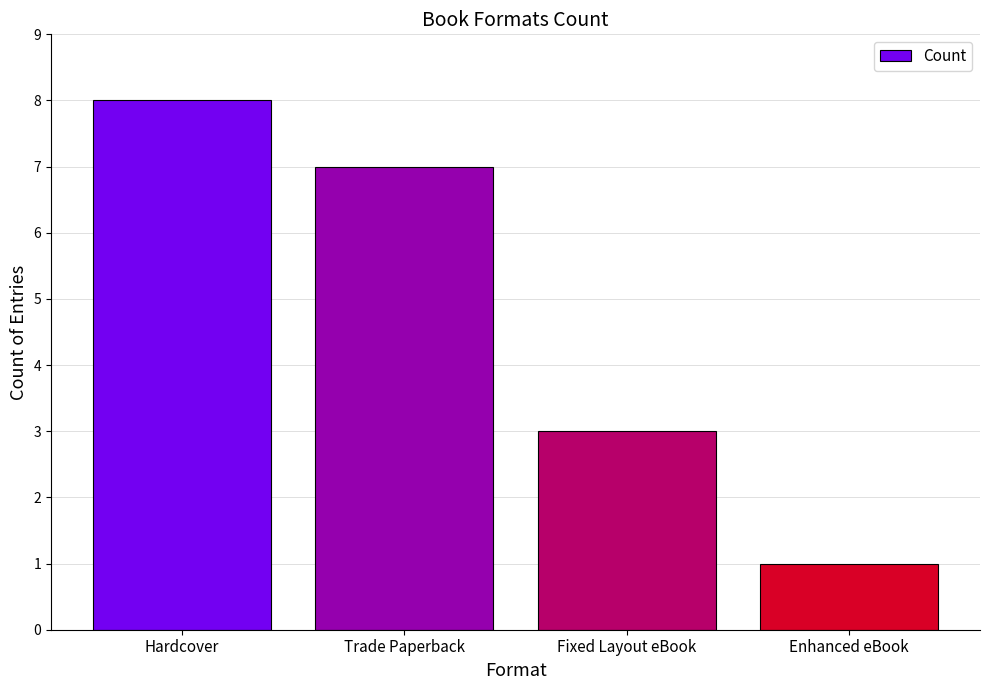

Count the values in the range 3 to 8.

3